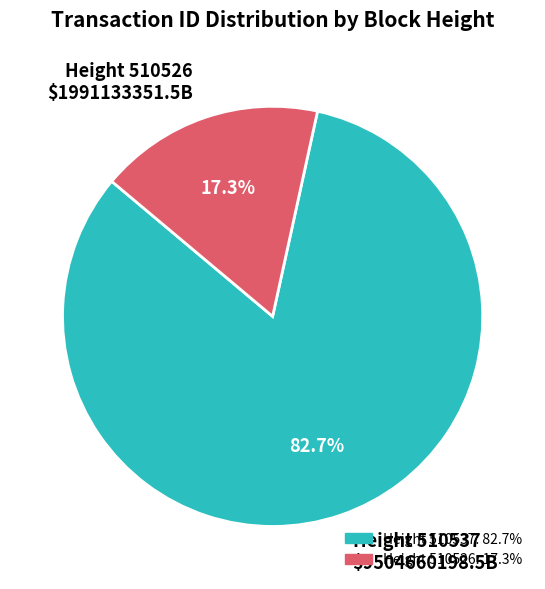

How many slices are in this pie chart?

2